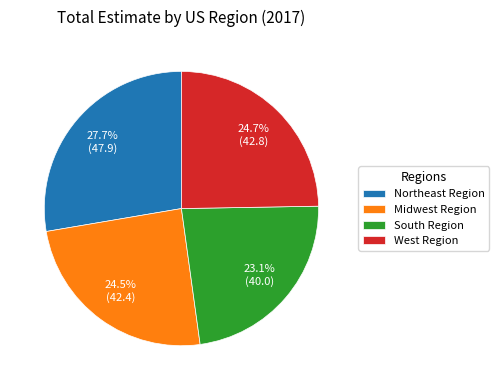

To the nearest percent, what is the difference between the largest and smallest slice percentages?

5%